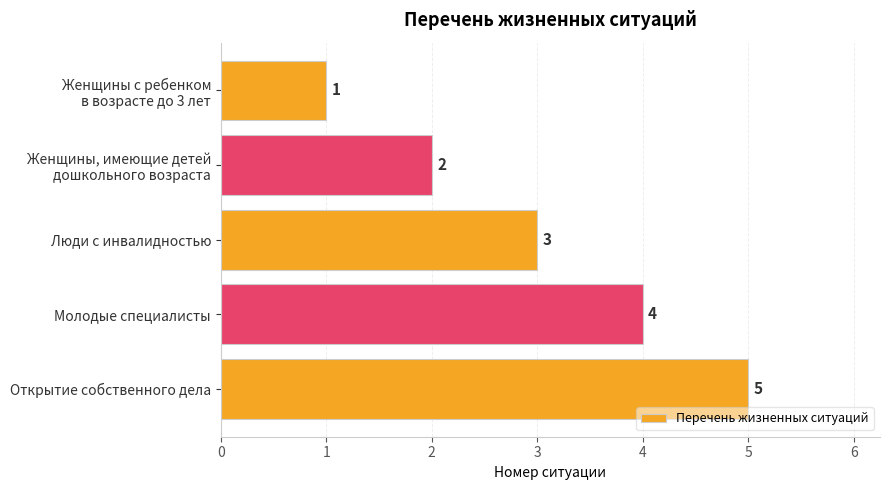

What is the value of the 2nd bar from the top?

2